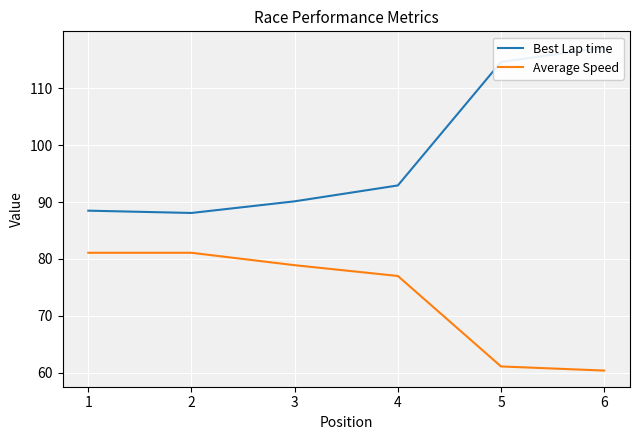

List the series in order of their peak value, lowest first.

Average Speed, Best Lap time